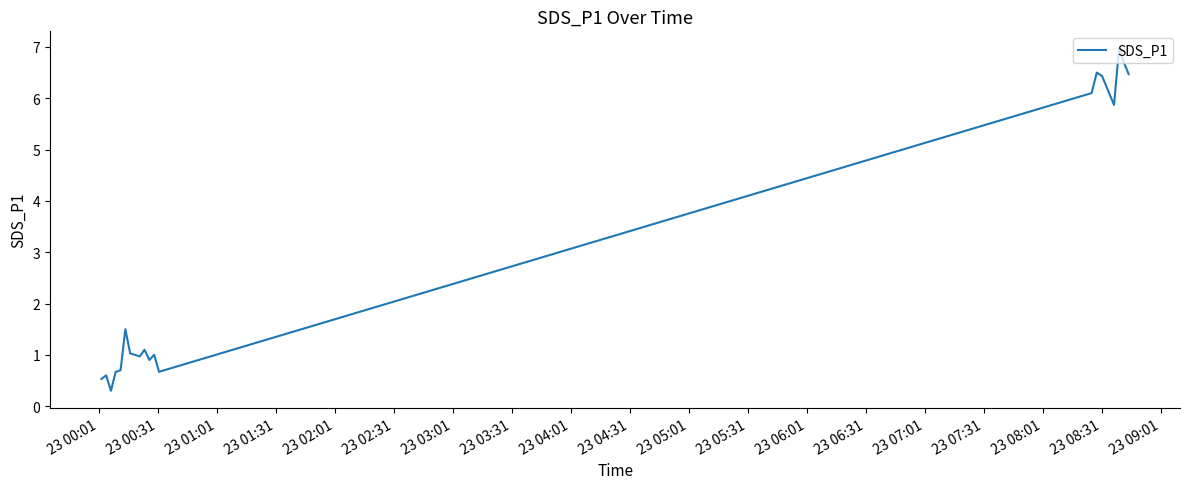

Does the chart have visible grid lines?

No